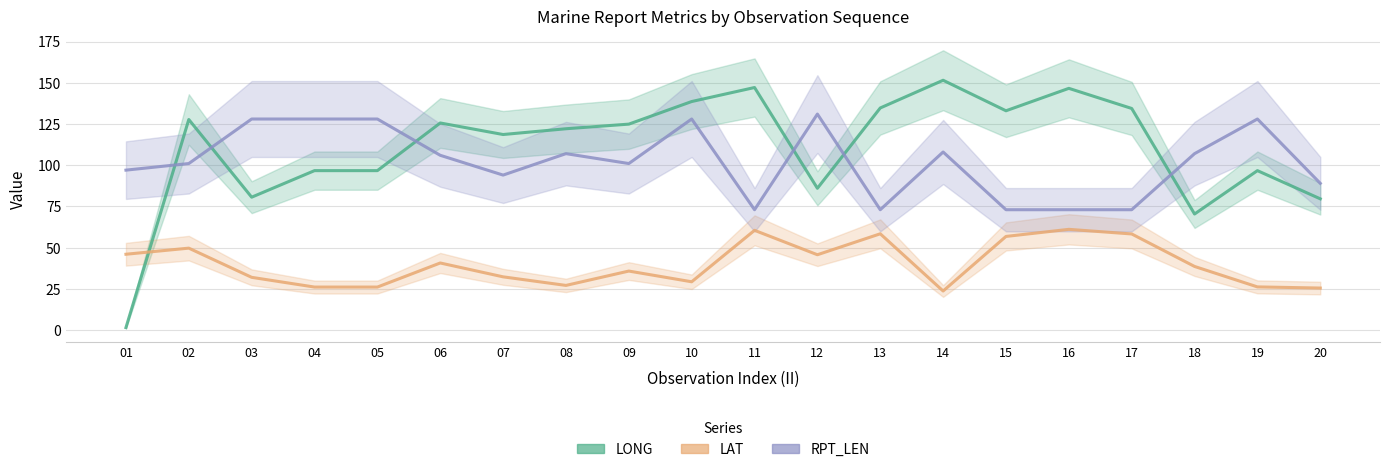

At which category is the sum across all series the highest?

10